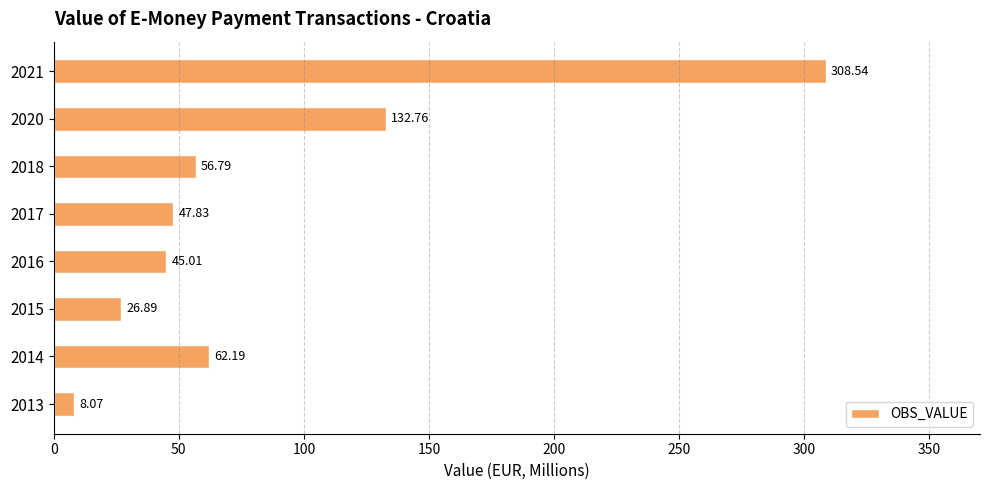

Approximately how many times larger is the value at 2020 compared to 2021?

0.4